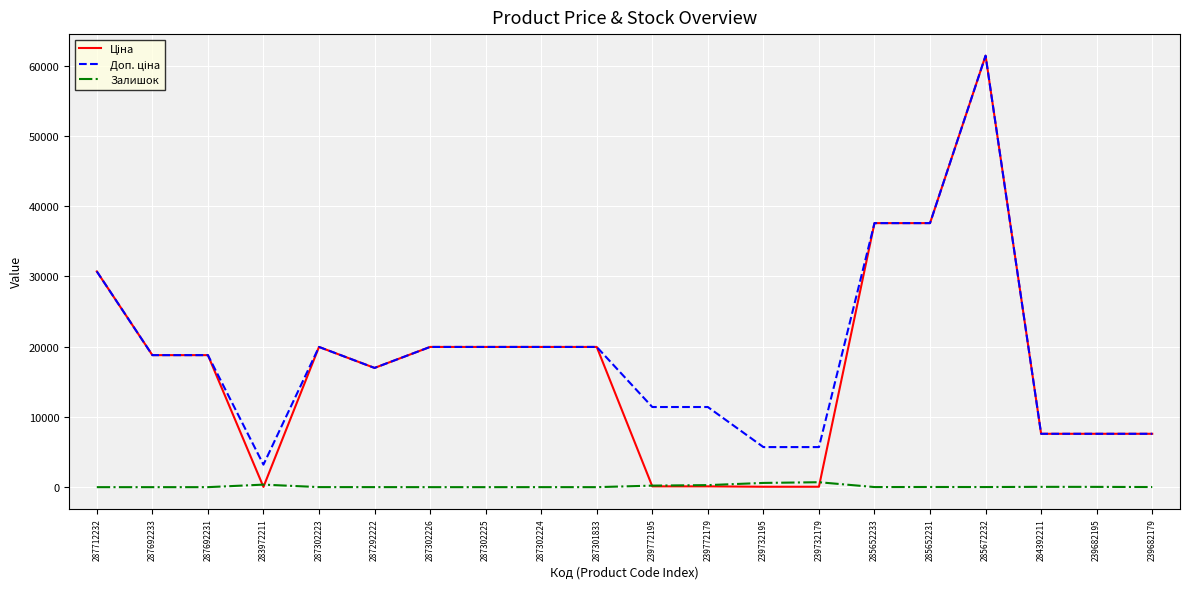

What is the greatest value displayed?

61434.3